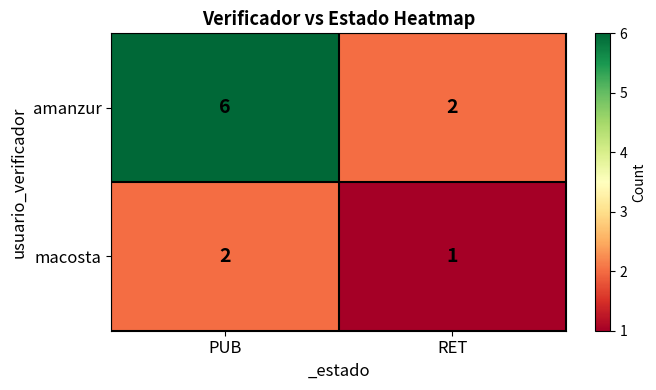

Reading left to right, transcribe all the data shown in this chart.

amanzur: 6	2
macosta: 2	1